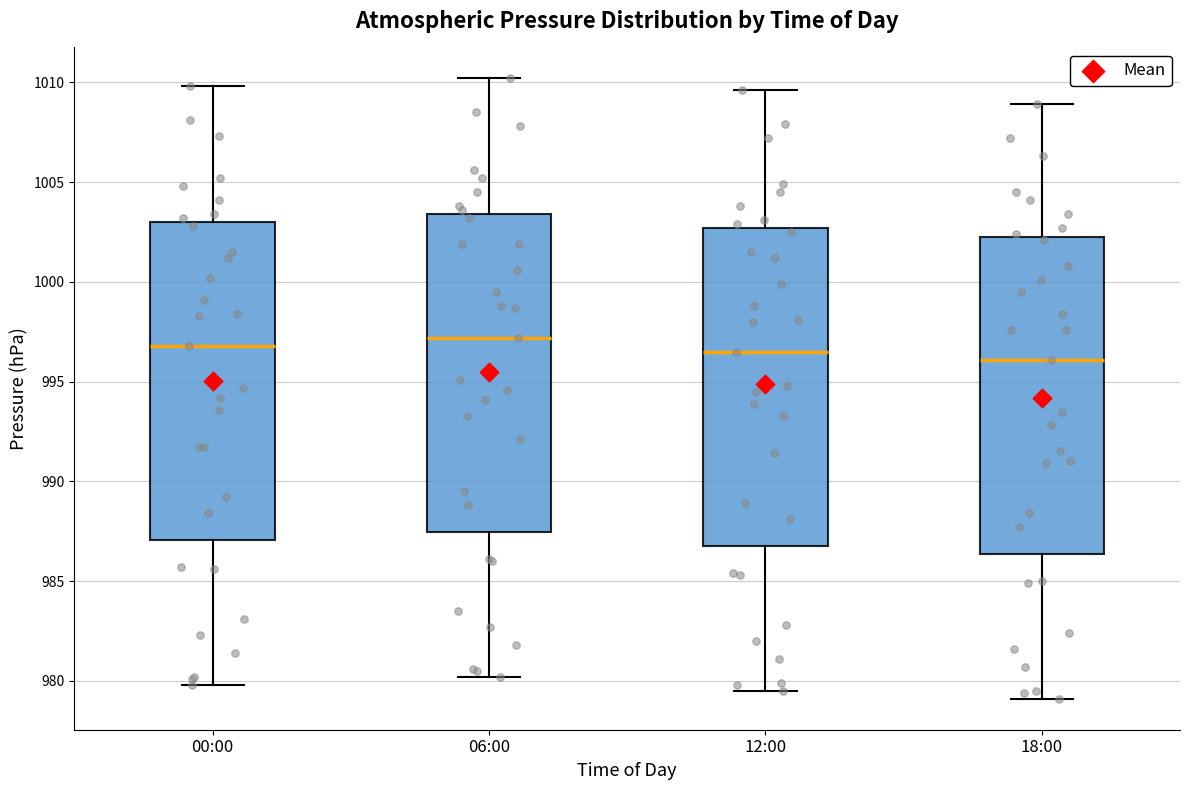

Reading left to right, transcribe this box plot: for each box, give where its median line is, the range the box spans, and where its two whiskers end, as read against the y-axis. The values are not printed on the chart, so give them approximately, as read against the axis.

00:00: median 997.0, box 987.0 to 1003.0, whiskers 980.0 to 1010.0
06:00: median 997.0, box 987.5 to 1003.5, whiskers 980.0 to 1010.0
12:00: median 996.5, box 987.0 to 1002.5, whiskers 979.5 to 1009.5
18:00: median 996.0, box 986.5 to 1002.5, whiskers 979.0 to 1009.0